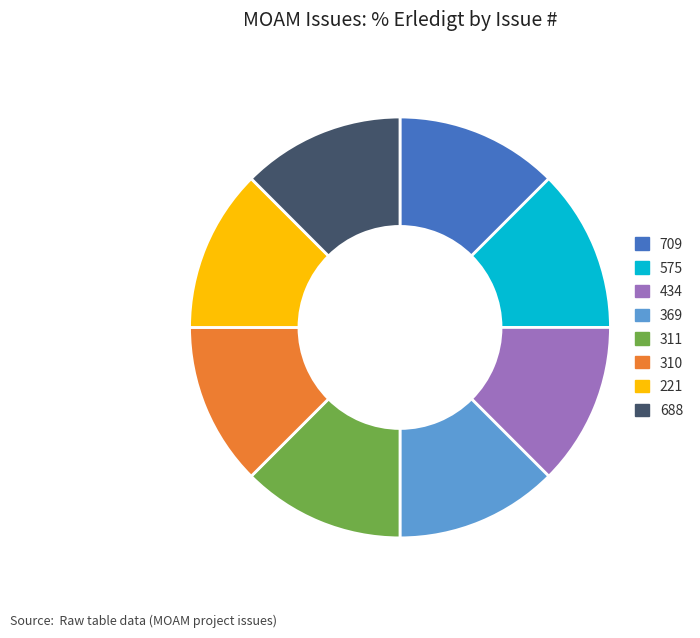

Combined, do 311 and 221 account for over 50%?

No